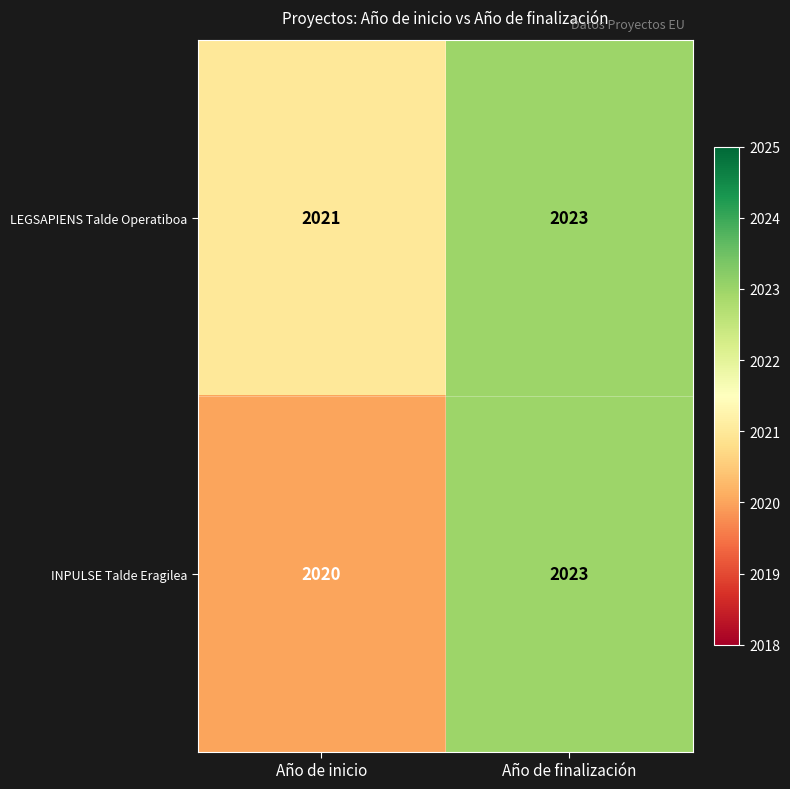

What is the minimum value for LEGSAPIENS Talde Operatiboa?

2021